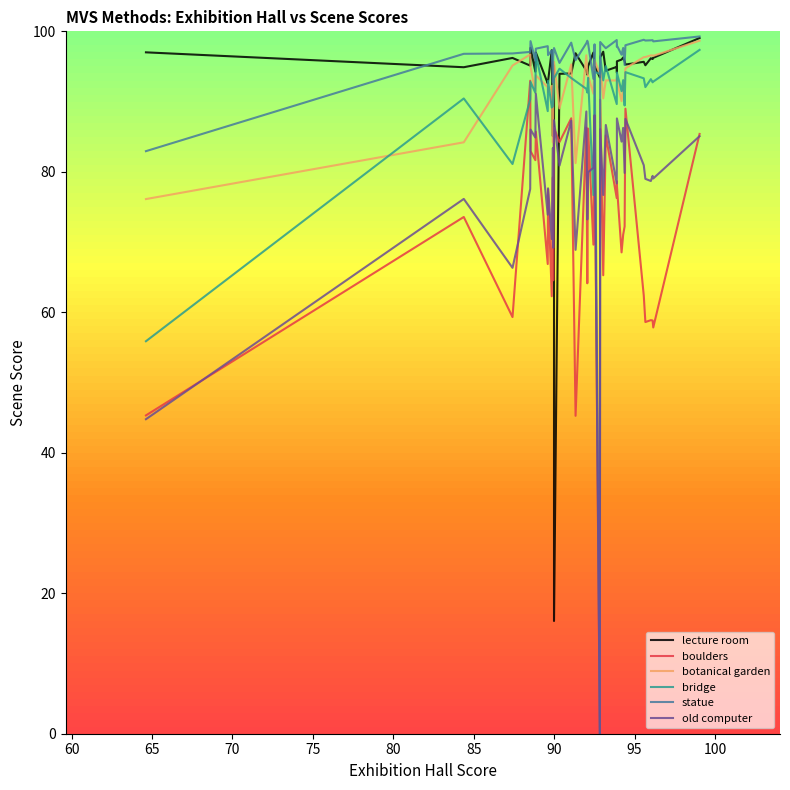

True or false: lecture room and statue cross at least once.

True